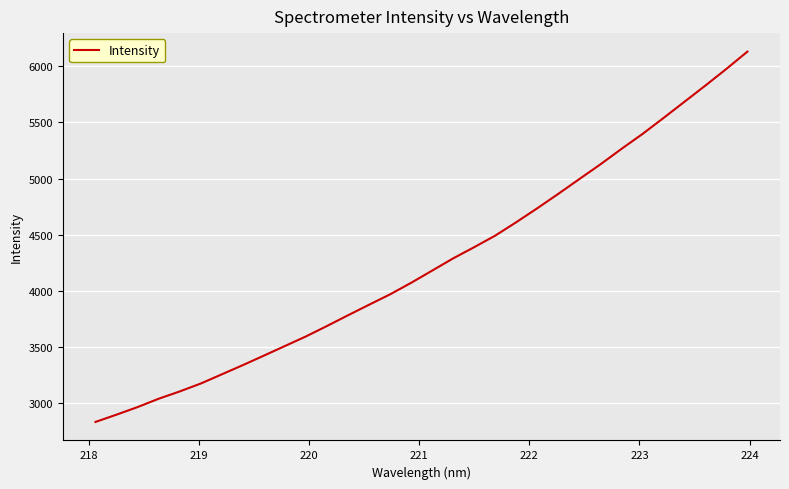

What is the maximum value shown in the chart?

6129.1